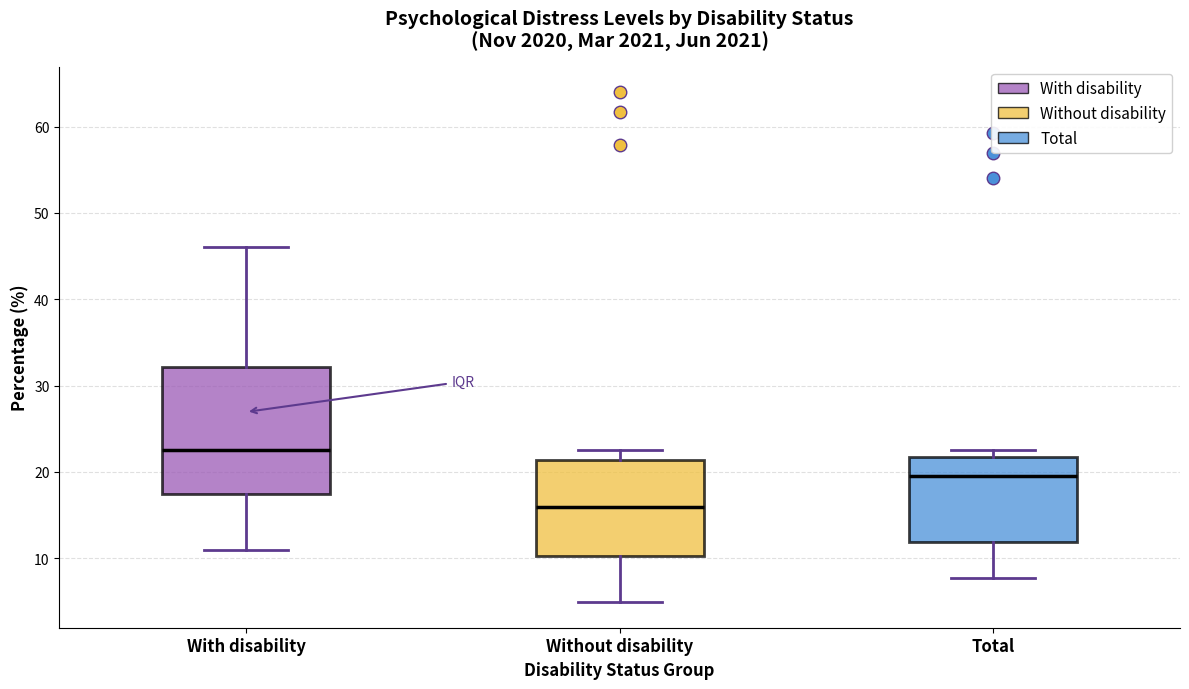

Where is the upper edge of the box for Total on the y-axis? The values are not printed on the chart, so give them approximately, as read against the axis.

22